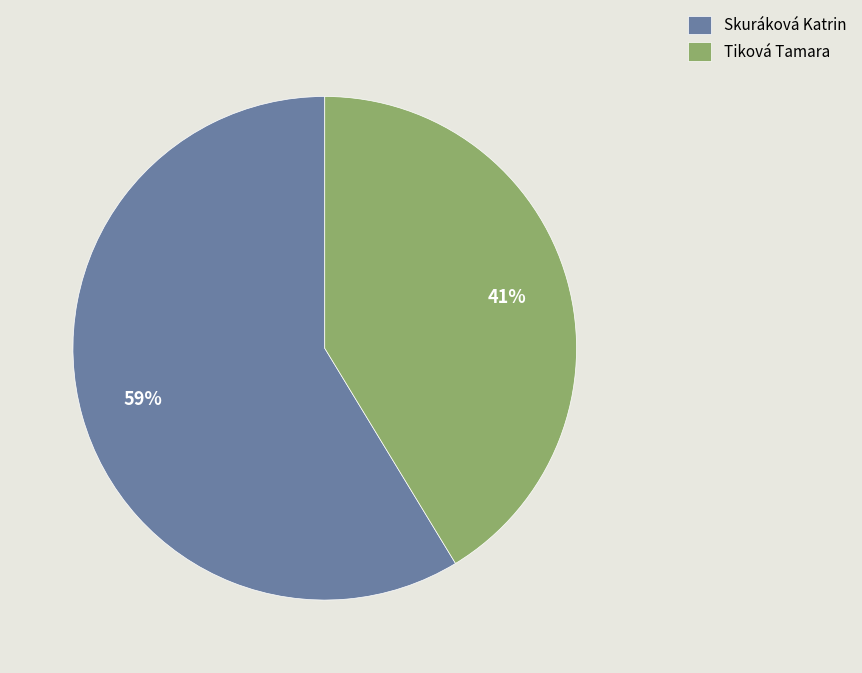

To the nearest percent, what portion does Tiková Tamara represent?

41%